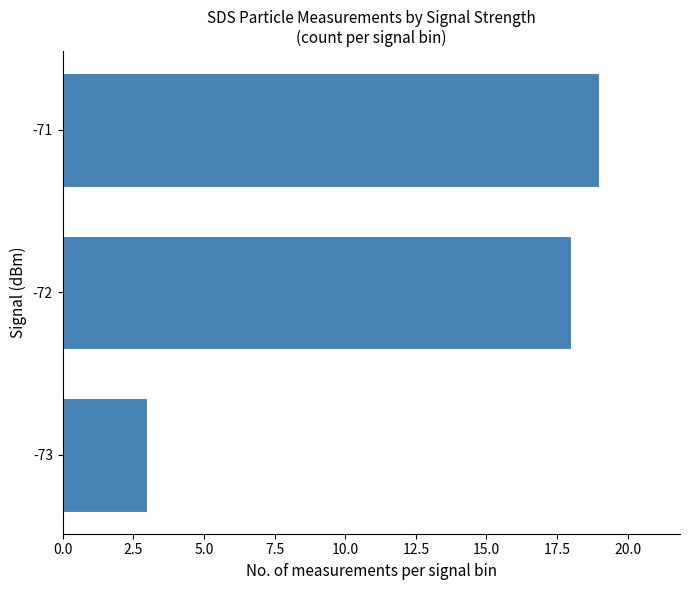

Where is the data nearest to the value 11?

-72